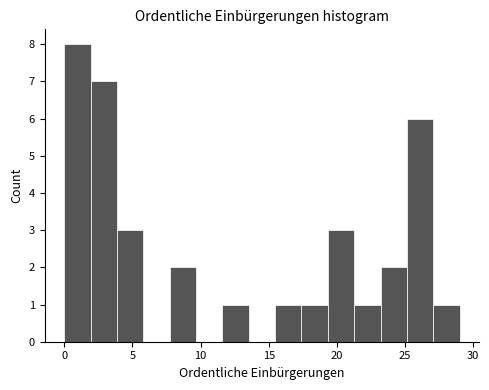

Read against the x-axis, roughly where is the centre of the tallest bar?

1.0